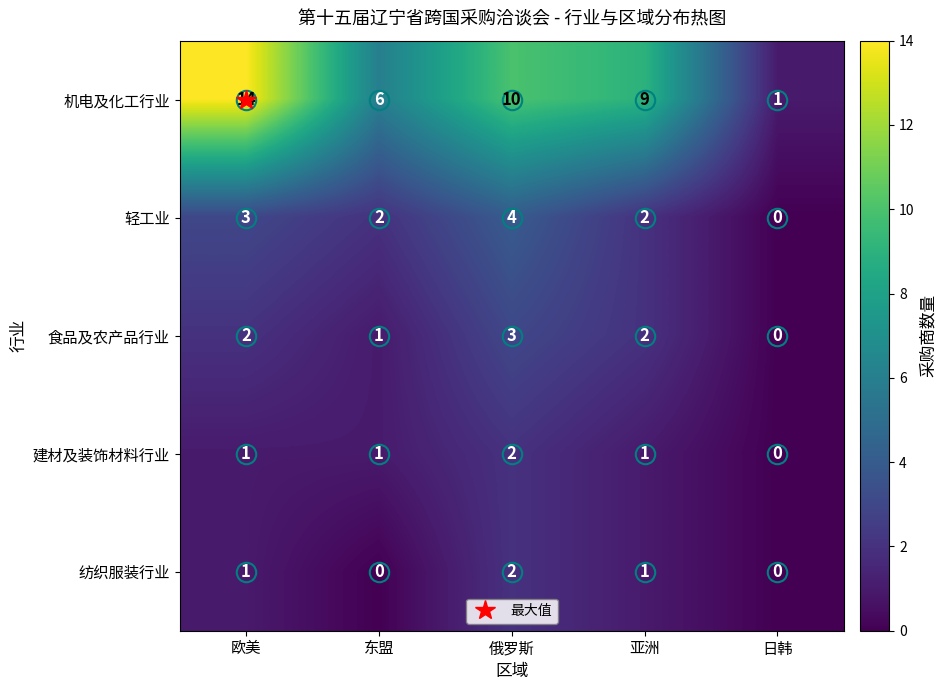

Count the 食品及农产品行业 values in the range 1 to 2.

3